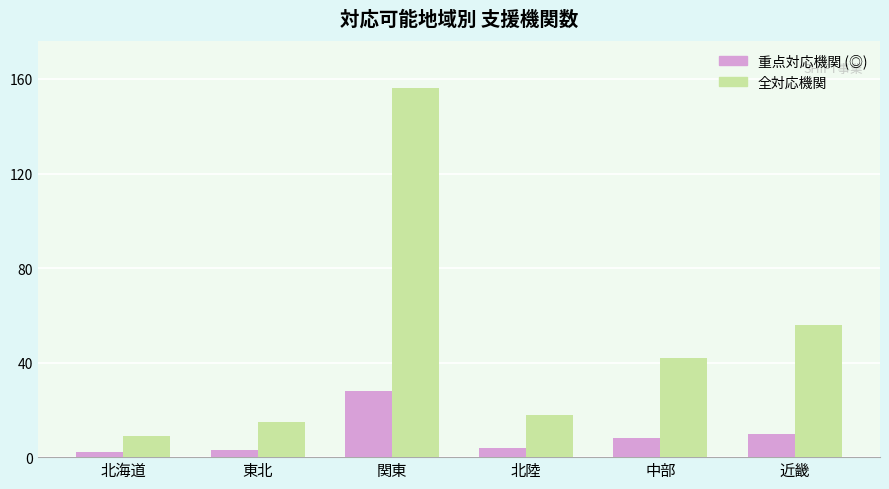

What value does the 全対応機関 series have at 北海道, to the nearest 5?

10